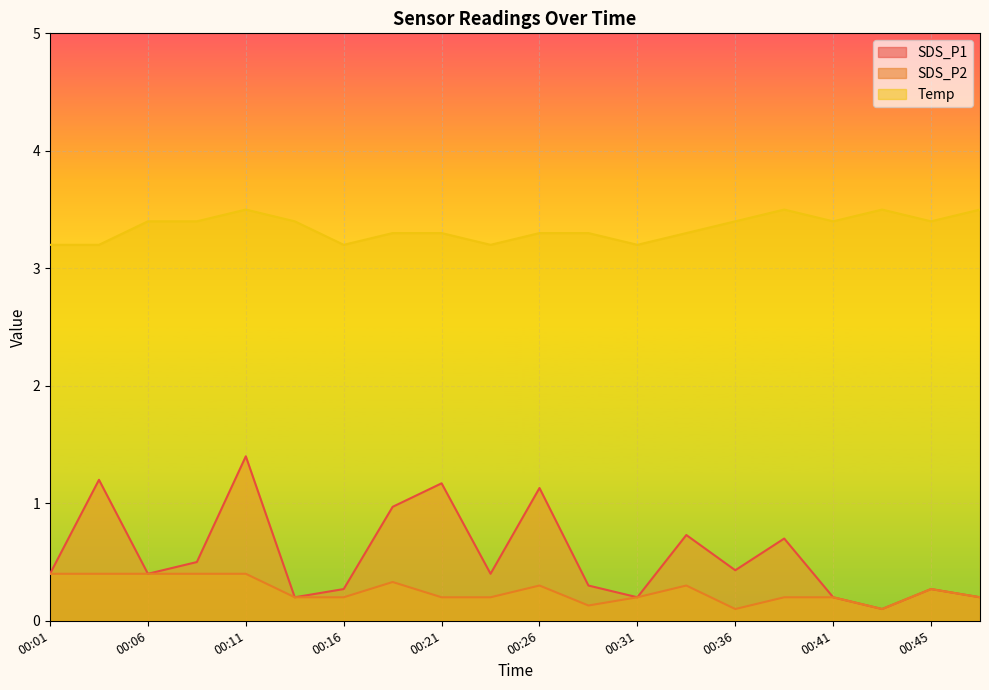

What is the difference between the maximum and minimum values in the Temp series?

0.3